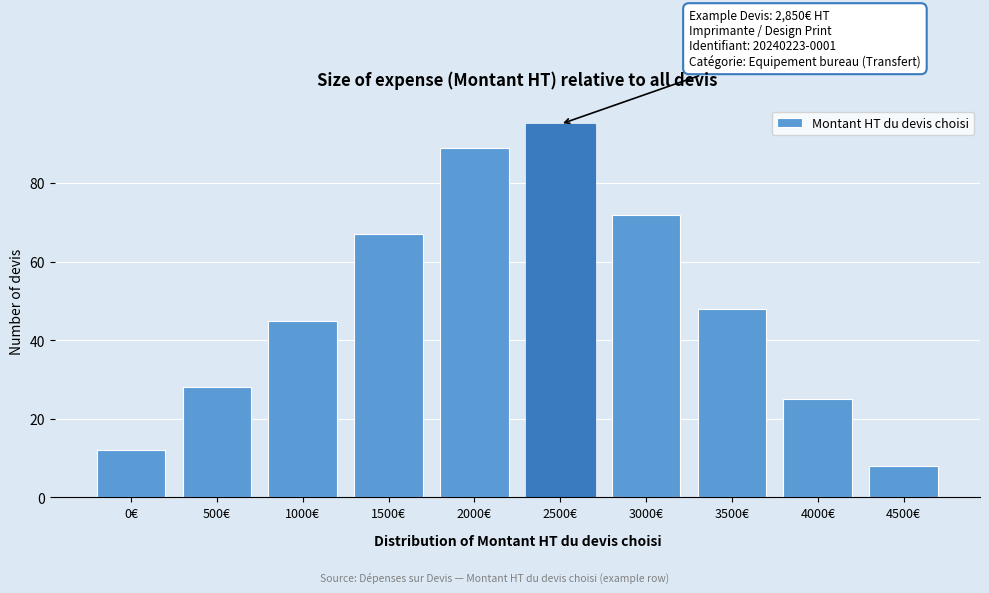

Reading right to left, transcribe all the data shown in this chart.

4500€=8	4000€=25	3500€=48	3000€=72	2500€=95	2000€=89	1500€=67	1000€=45	500€=28	0€=12